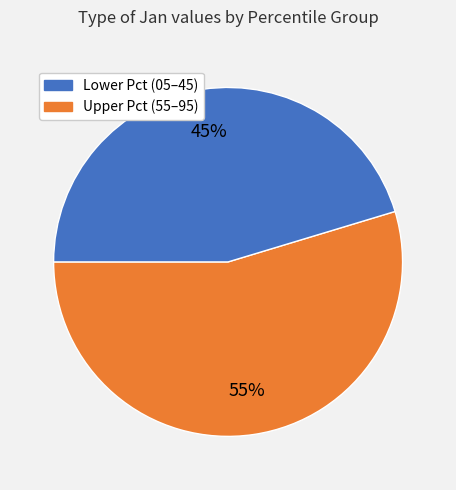

How many segments does this pie chart have?

2